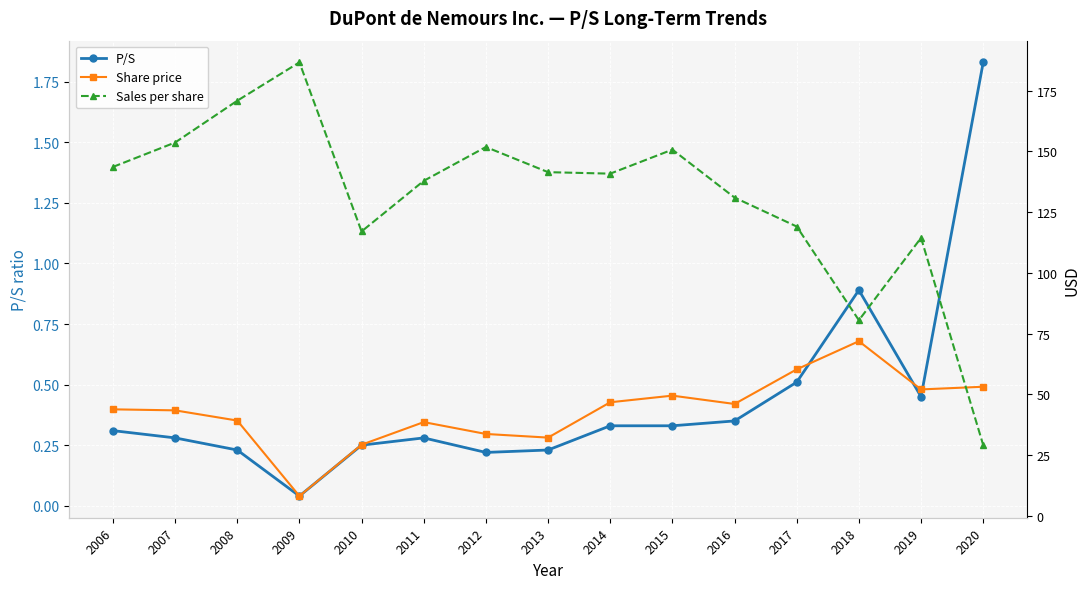

Rank the series at 2020 from highest to lowest value.

Share price, Sales per share, P/S